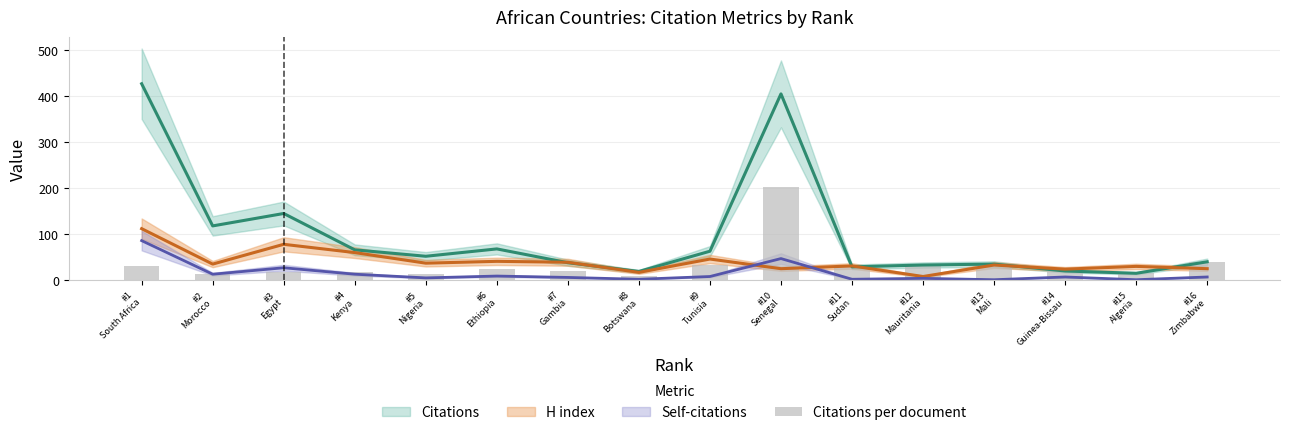

Is it true that the value at #10
Senegal is 202.0?

True